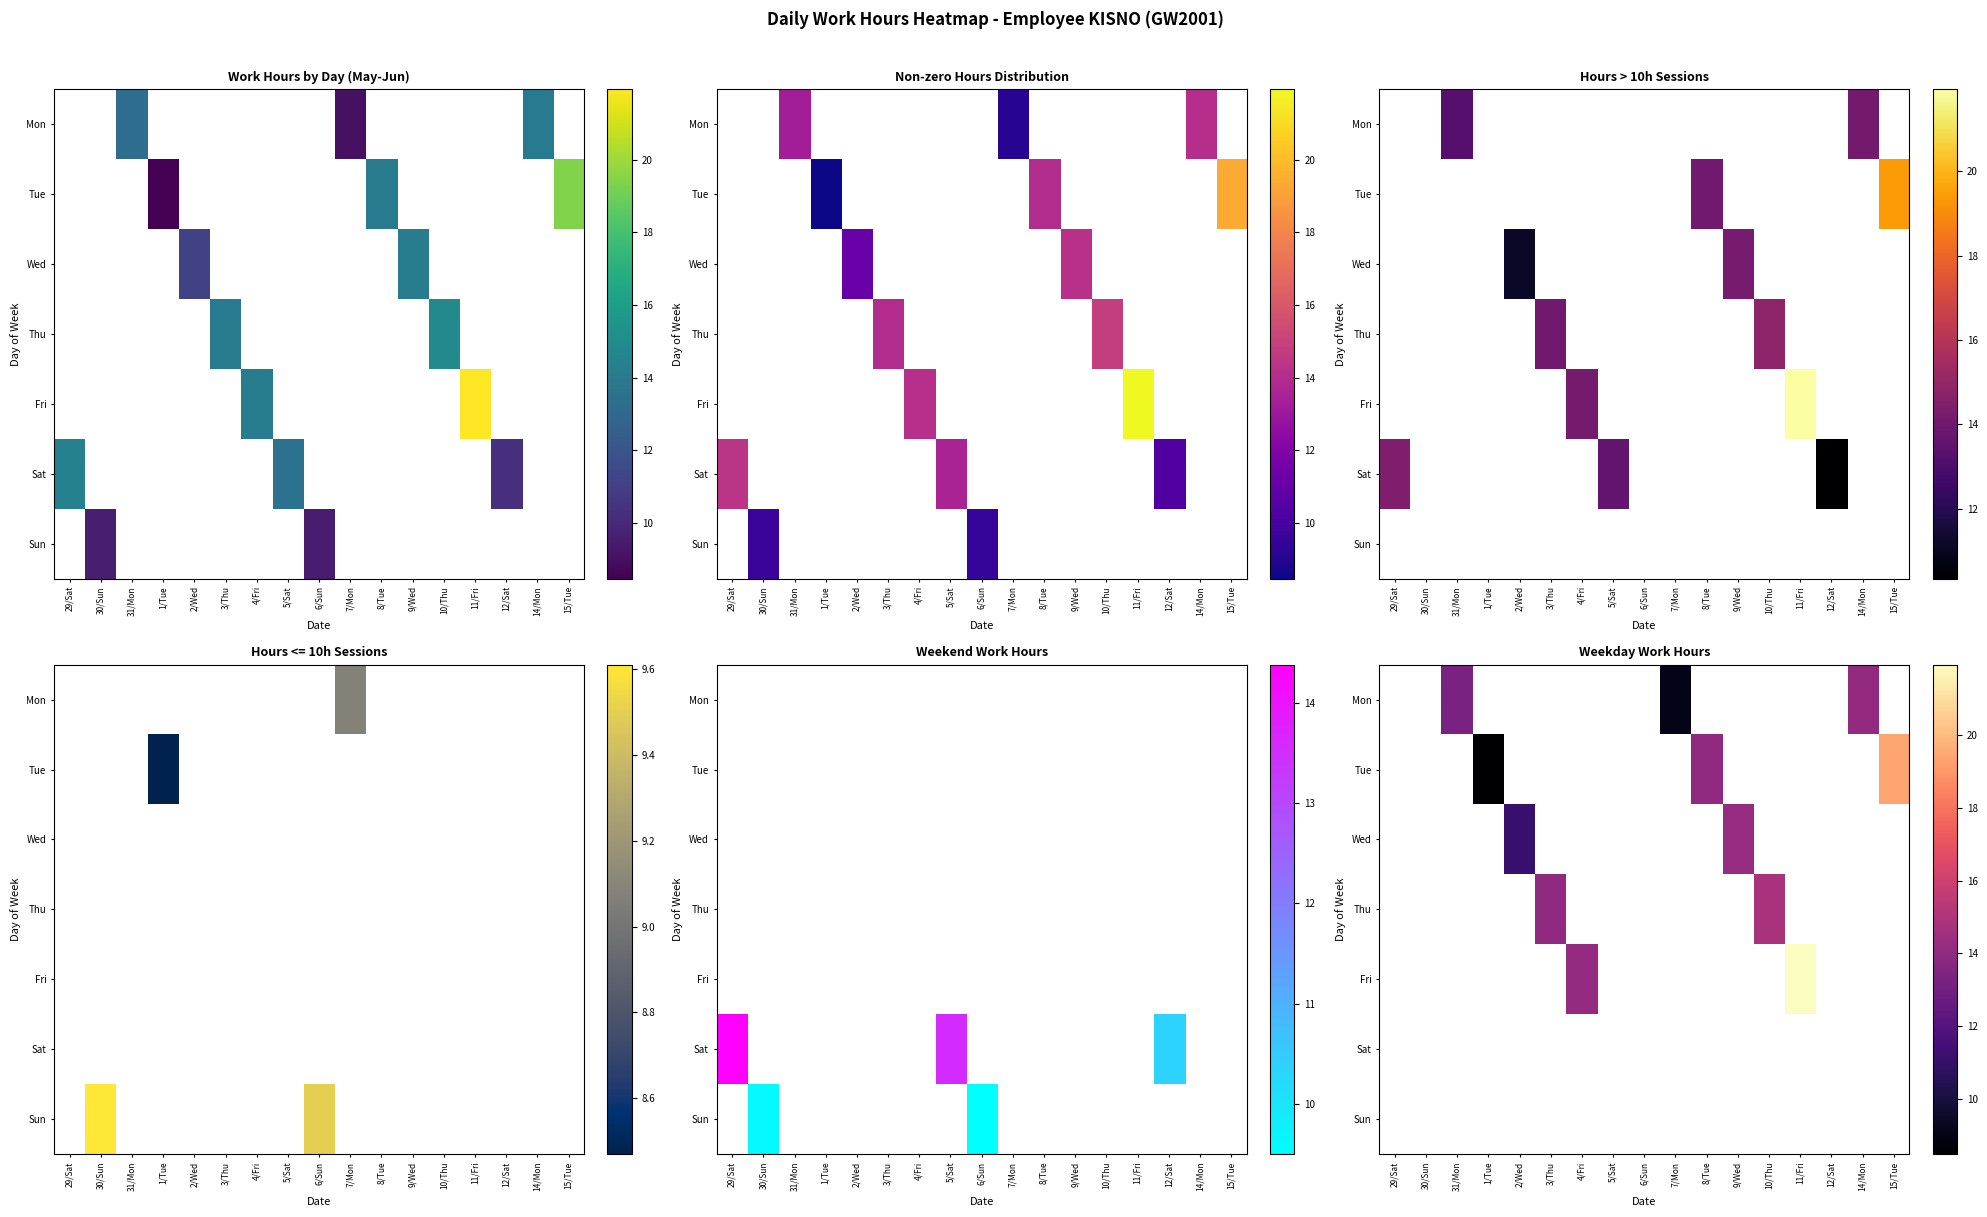

What is the maximum value shown in the chart?

21.9